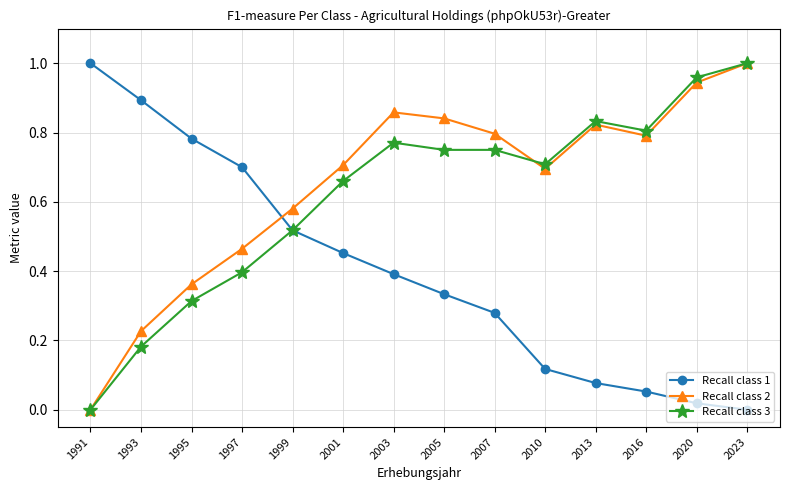

Which category has the lowest value in the Recall class 3 series?

1991